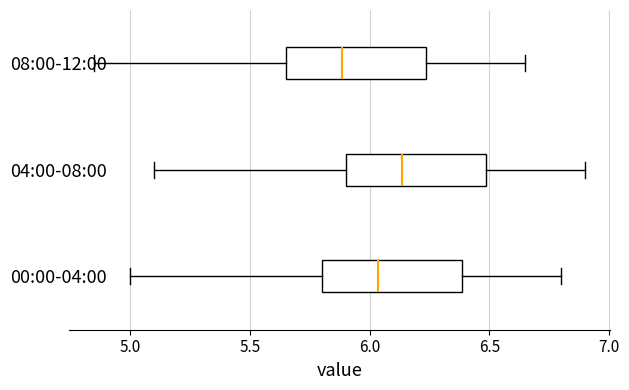

Reading bottom to top, read every box against the x-axis: the position of its median line, the range the box covers, and the ends of its whiskers. The values are not printed on the chart, so give them approximately, as read against the axis.

00:00-04:00: median 6.05, box 5.80 to 6.40, whiskers 5.00 to 6.80
04:00-08:00: median 6.15, box 5.90 to 6.50, whiskers 5.10 to 6.90
08:00-12:00: median 5.90, box 5.65 to 6.25, whiskers 4.85 to 6.65